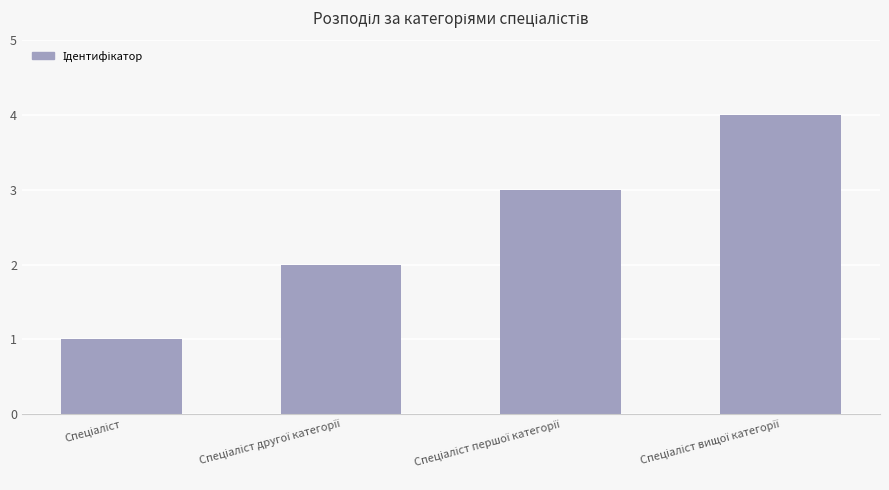

What is the sum of all values?

10